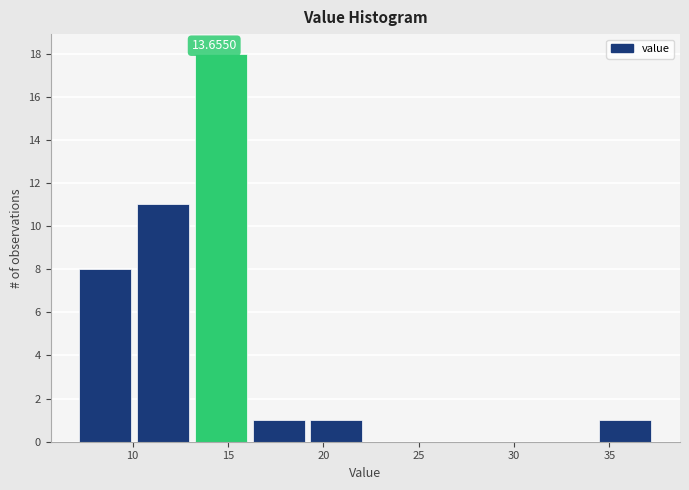

Over which range of the x-axis is the bar tallest?

13.5 to 16.5